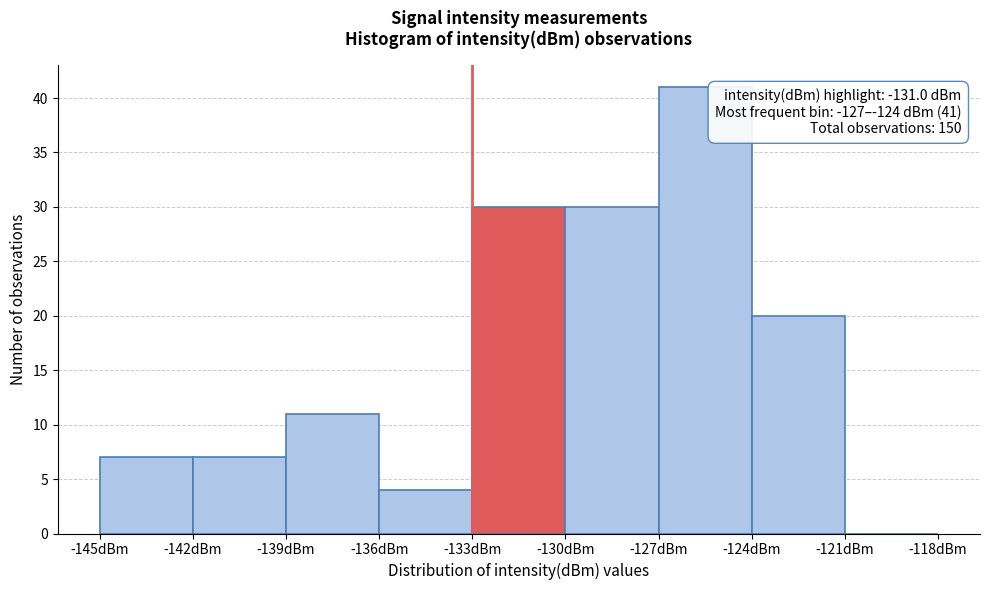

Which range on the x-axis has the tallest bar?

-127 to -124